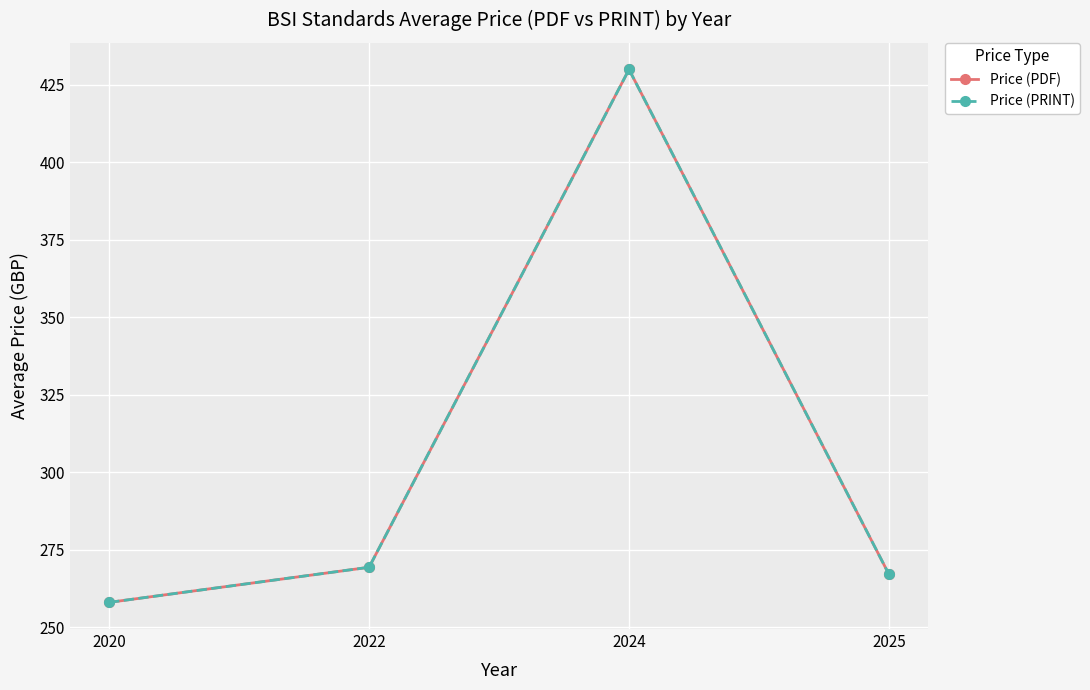

What is the sum of all Price (PDF) values?

1224.4